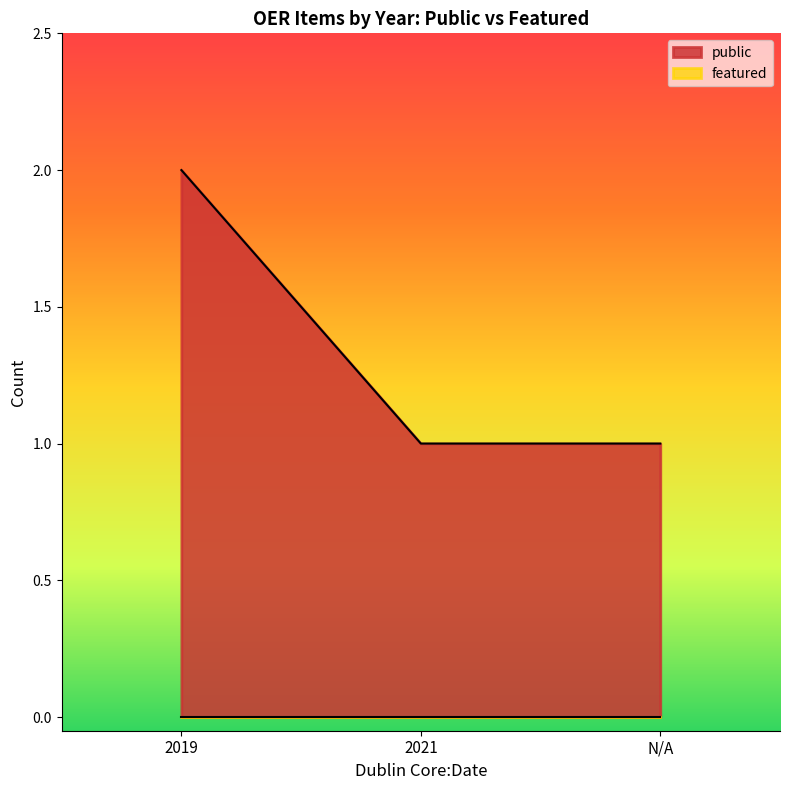

Between 2021 and , which series saw the biggest shift?

public